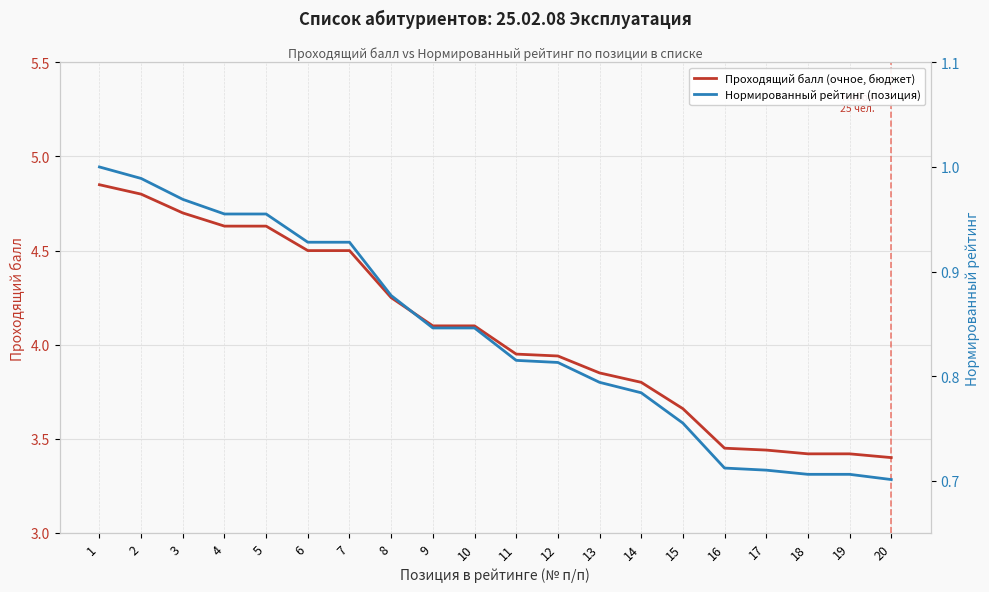

Reading left to right, what are all the values shown in this chart?

Проходящий балл (очное, бюджет): 1=4.8	2=4.8	3=4.7	4=4.6	5=4.6	6=4.5	7=4.5	8=4.2	9=4.1	10=4.1	11=4.0	12=3.9	13=3.9	14=3.8	15=3.7	16=3.5	17=3.4	18=3.4	19=3.4	20=3.4
Нормированный рейтинг (позиция): 1=1.0	2=1.0	3=1.0	4=1.0	5=1.0	6=0.9	7=0.9	8=0.9	9=0.8	10=0.8	11=0.8	12=0.8	13=0.8	14=0.8	15=0.8	16=0.7	17=0.7	18=0.7	19=0.7	20=0.7